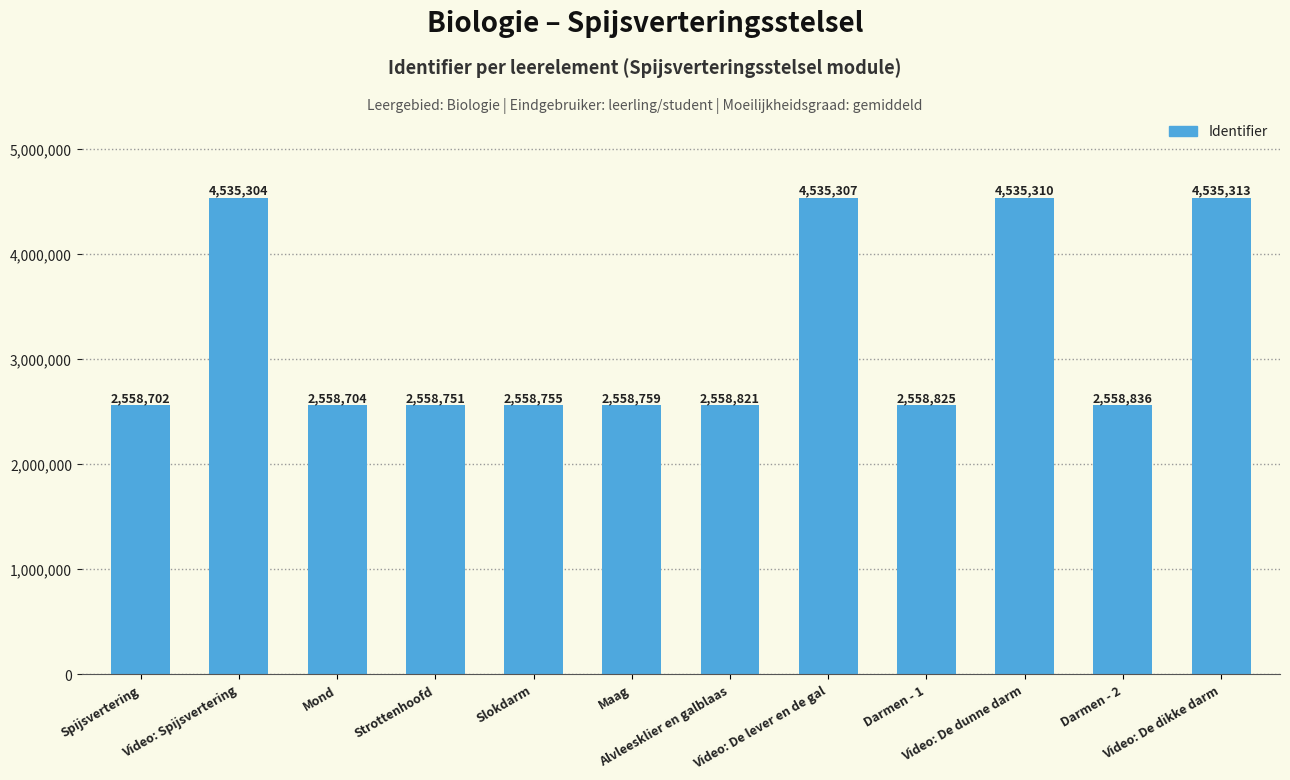

List the labels in order of value, largest first.

Video: De dikke darm, Video: De dunne darm, Video: De lever en de gal, Video: Spijsvertering, Darmen - 2, Darmen - 1, Alvleesklier en galblaas, Maag, Slokdarm, Strottenhoofd, Mond, Spijsvertering